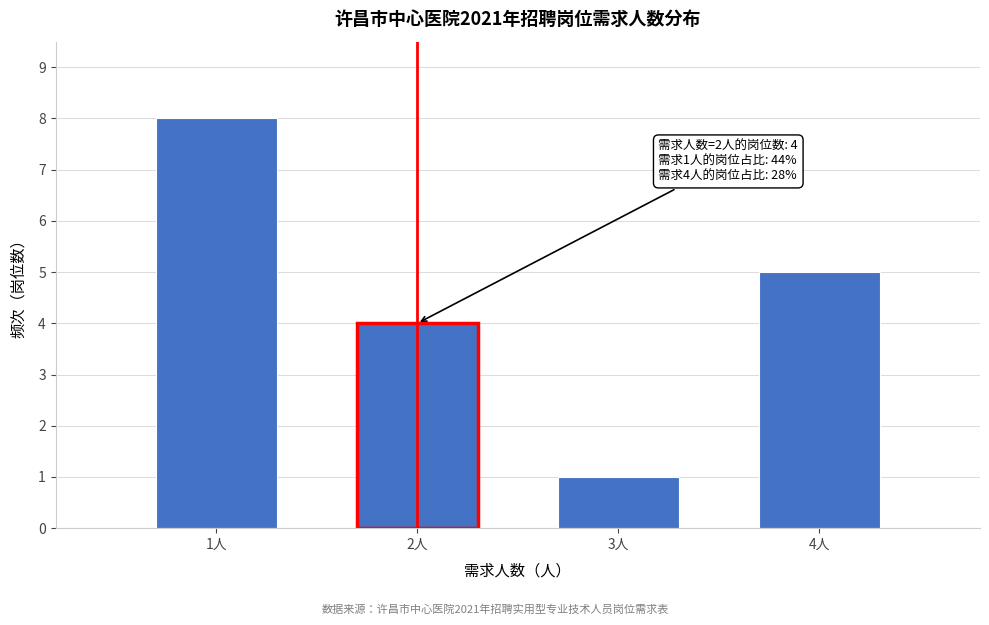

Reading left to right, extract all data points from this chart.

8	4	1	5